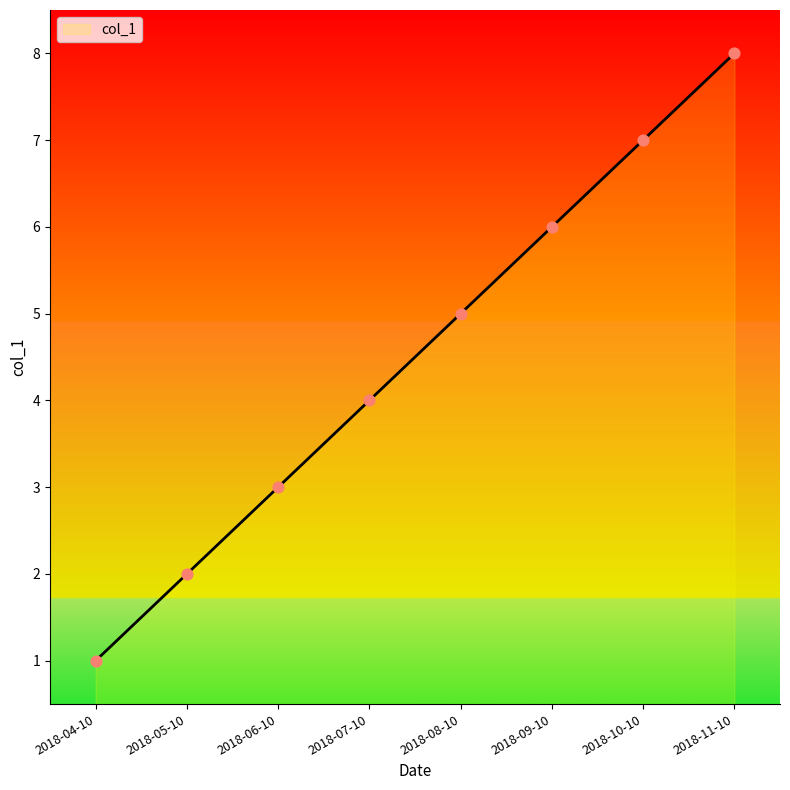

Which has a higher value, 2018-11-10 or 2018-05-10?

2018-11-10